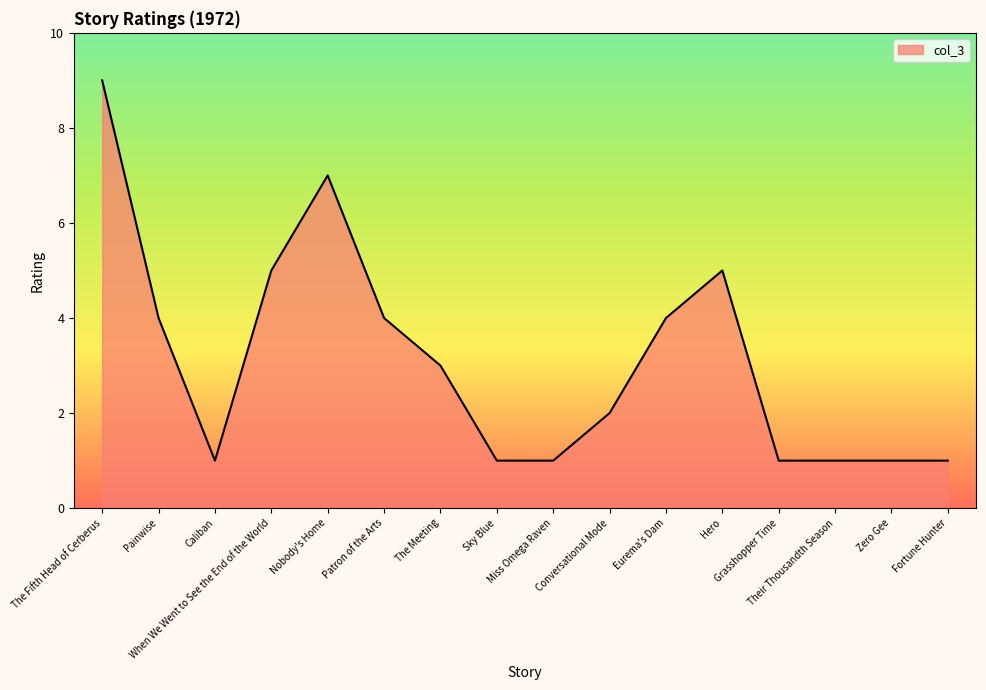

The chart shows a value of 1 at Painwise. True or false?

False